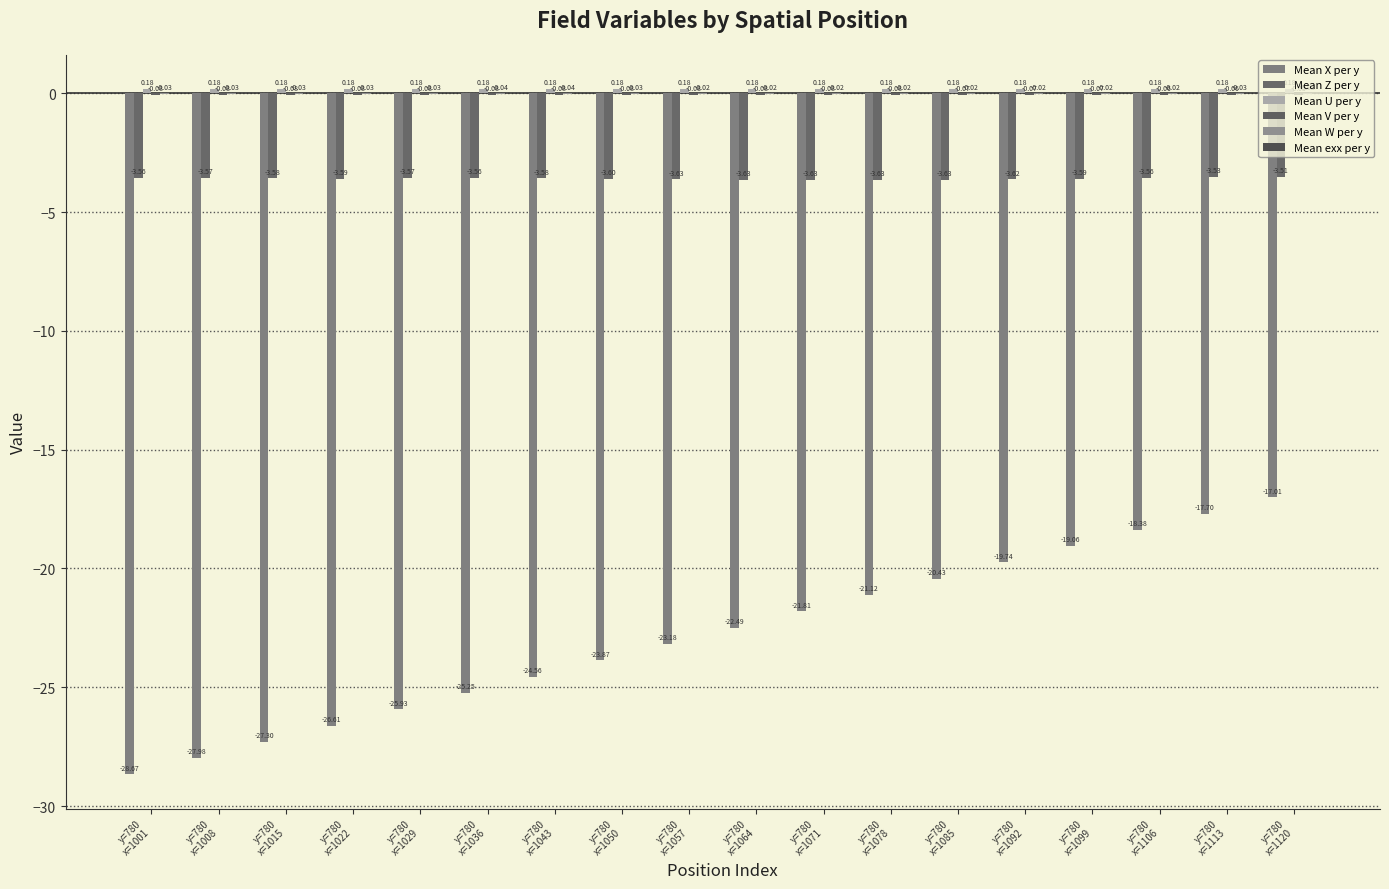

Is the value of Mean exx per y at y=780
x=1071 greater than the value of Mean U per y at y=780
x=1057?

No